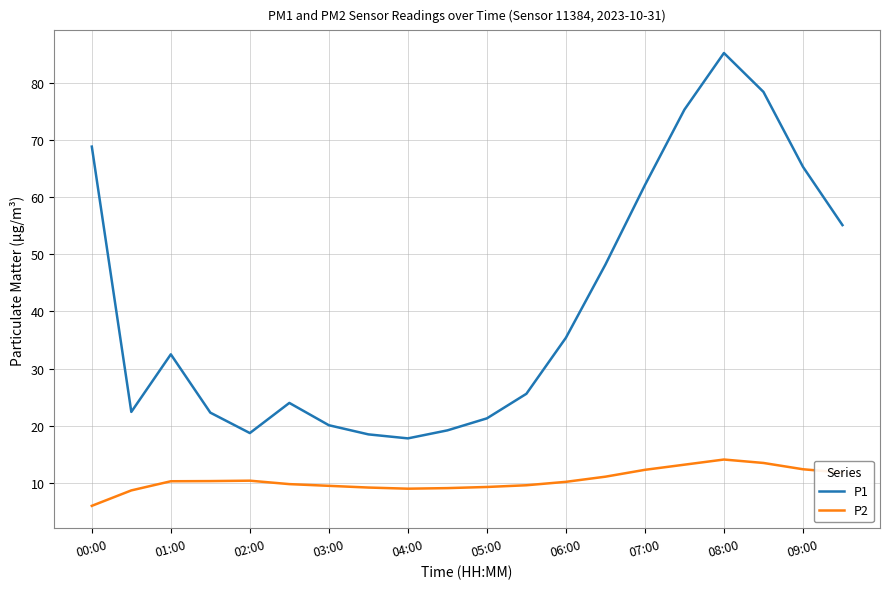

List the series in order of their peak value, highest first.

P1, P2